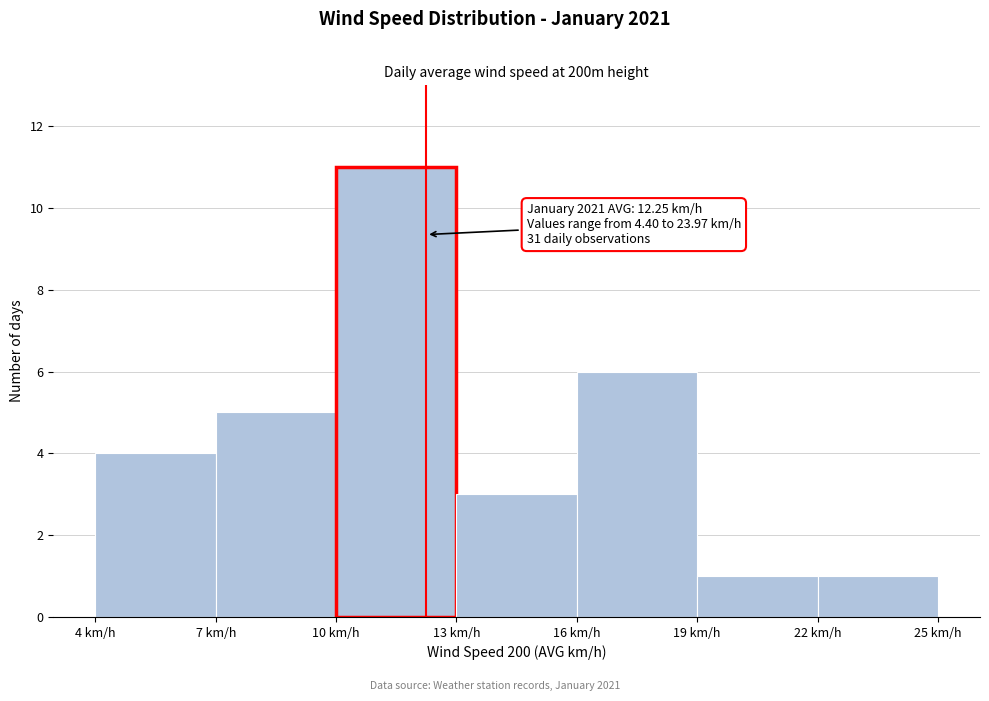

Which range on the x-axis has the tallest bar?

10 to 13